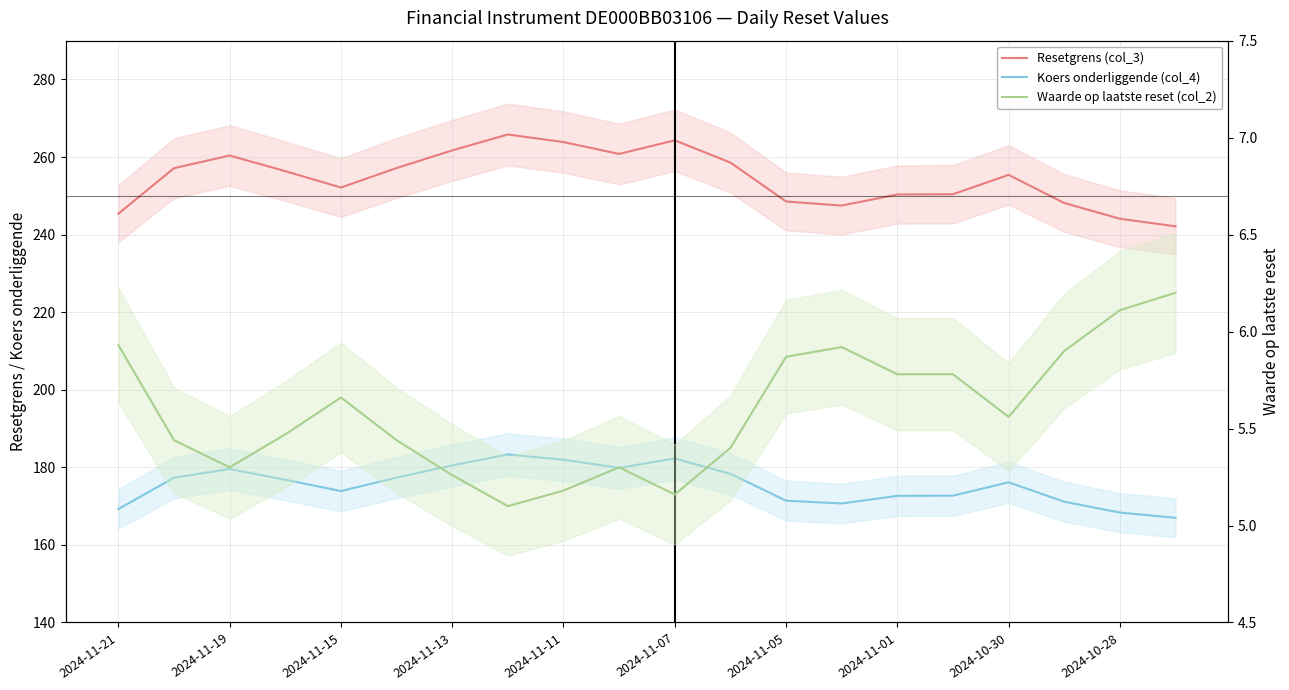

True or false: Koers onderliggende (col_4) has a value of 176.1 at 2024-10-30.

True